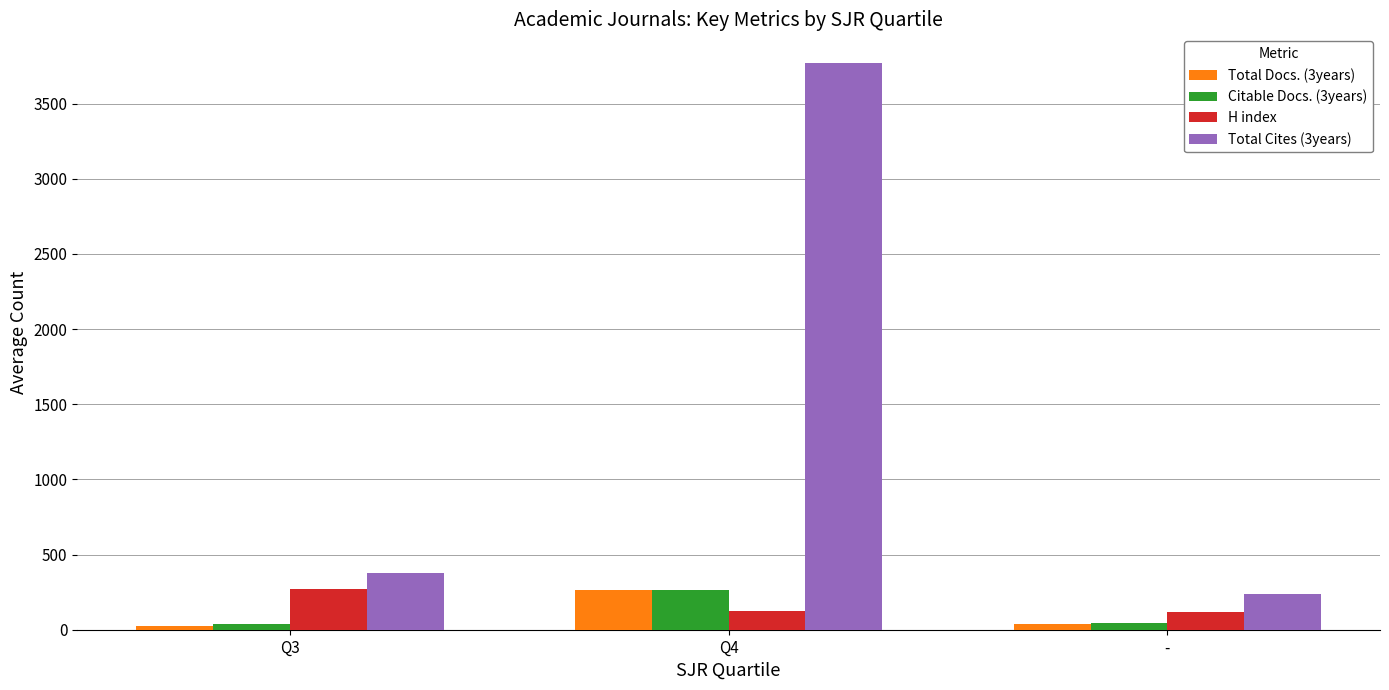

The value of Total Docs. (3years) at Q4 is 264.3. True or false?

True